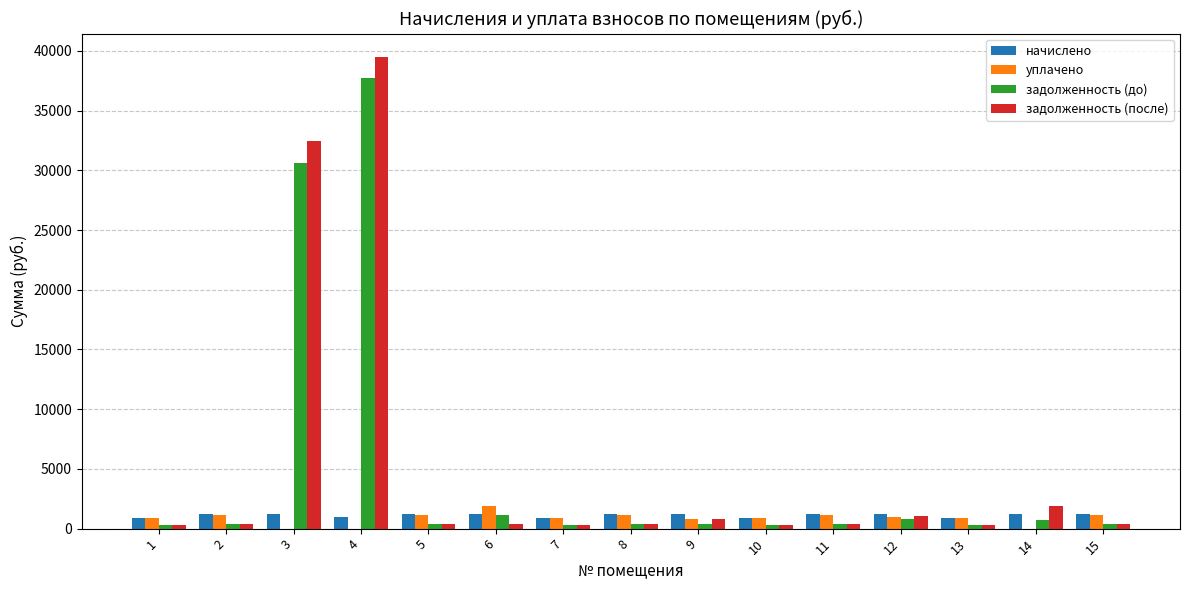

Which series changed the most between 3 and 9?

задолженность (после)